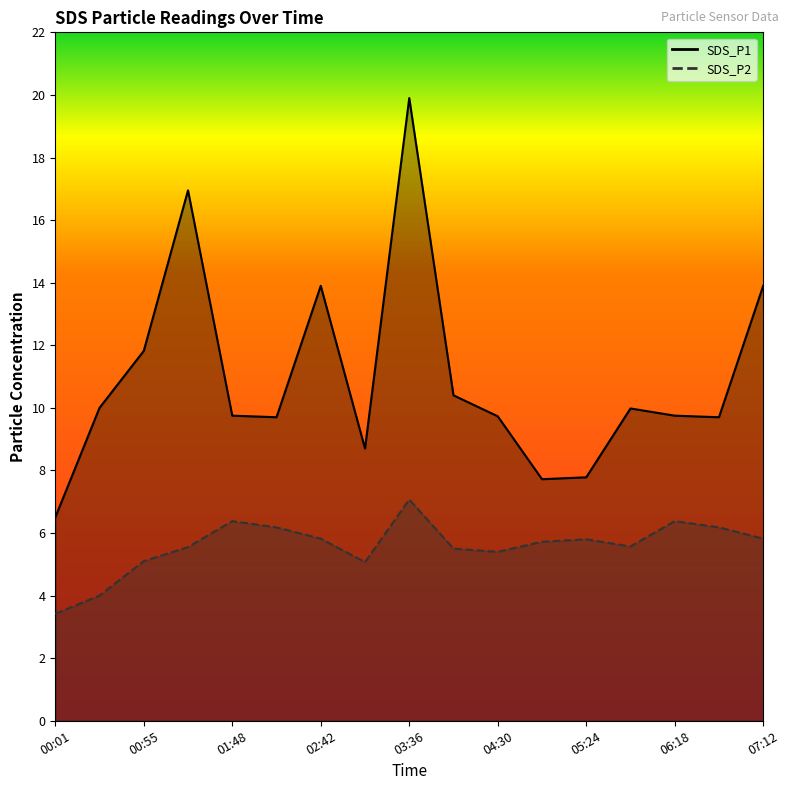

Does the chart have visible grid lines?

No